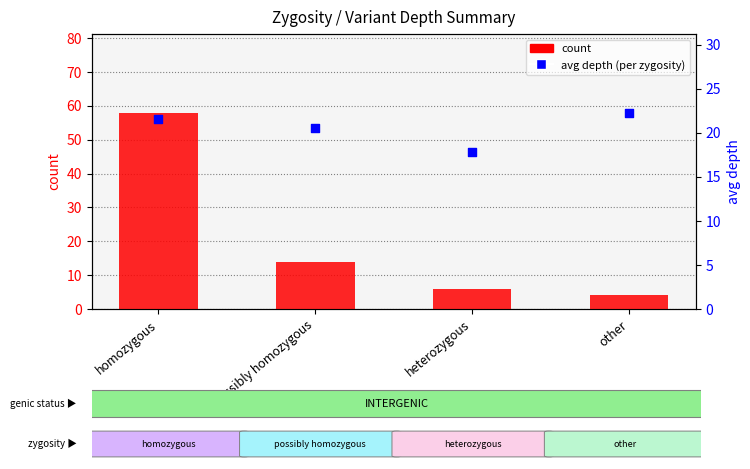

What are all the series names shown in the legend?

count, avg depth (per zygosity)